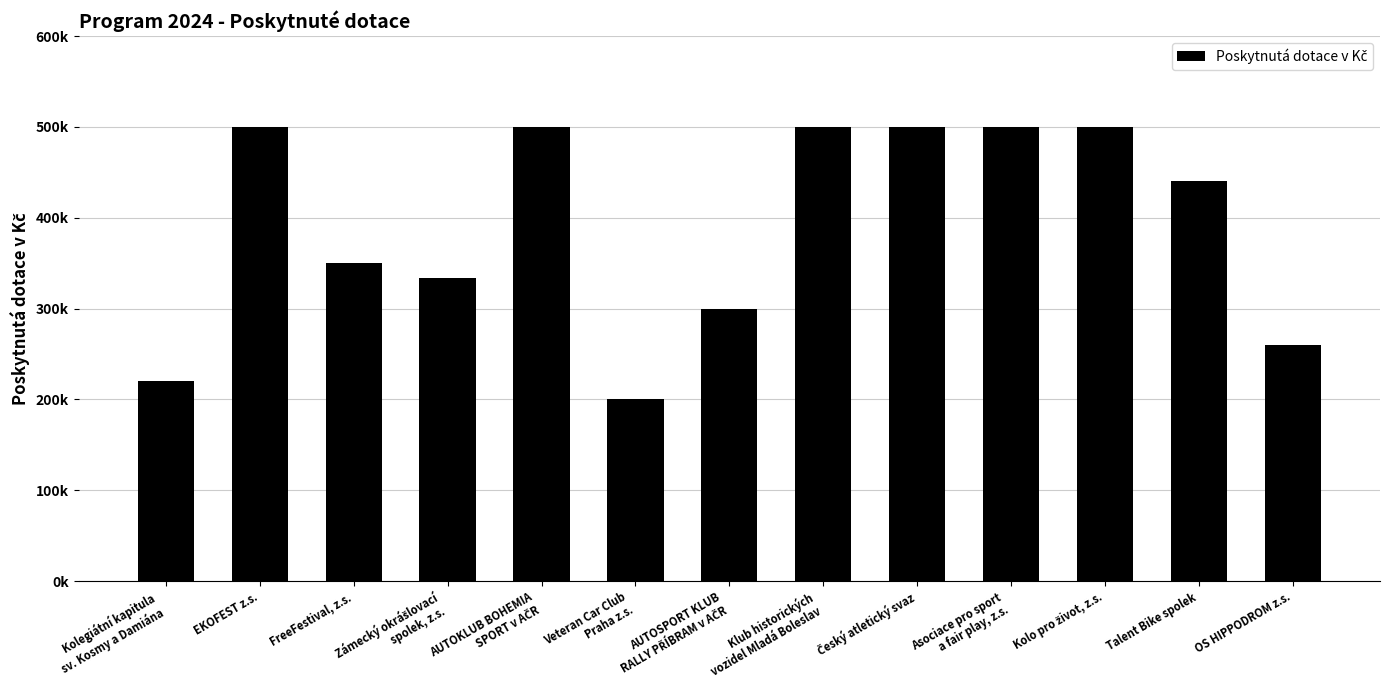

Approximately how many times larger is the value at Kolo pro život, z.s. compared to EKOFEST z.s.?

1.0